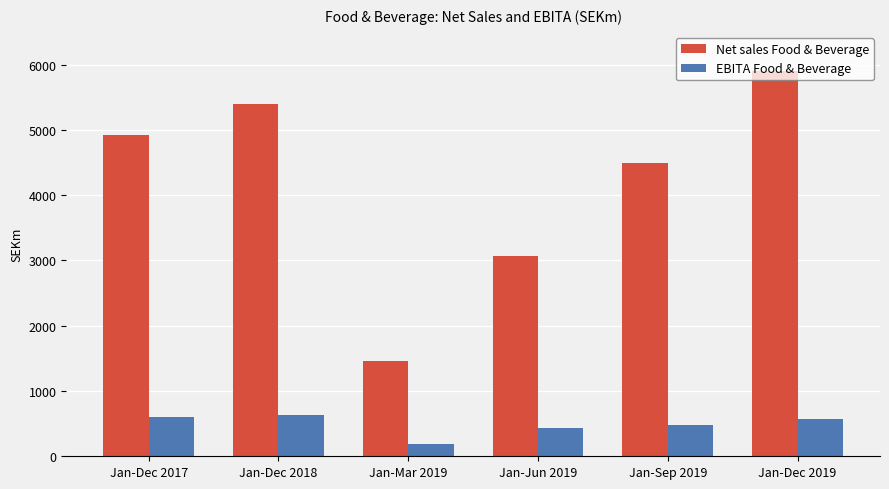

Rank the series by their average value, from highest to lowest.

Net sales Food & Beverage, EBITA Food & Beverage